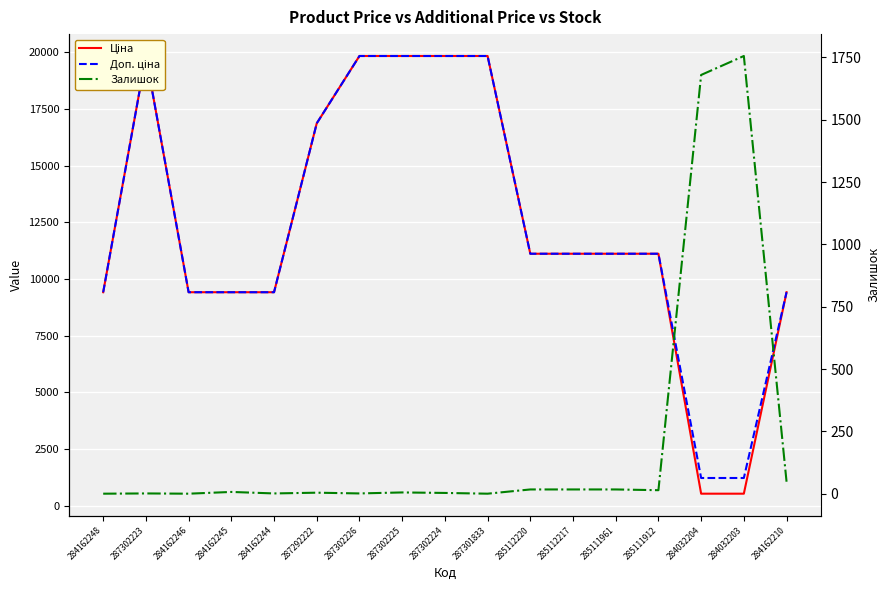

What is the label of the 10th point from the right?

287302225